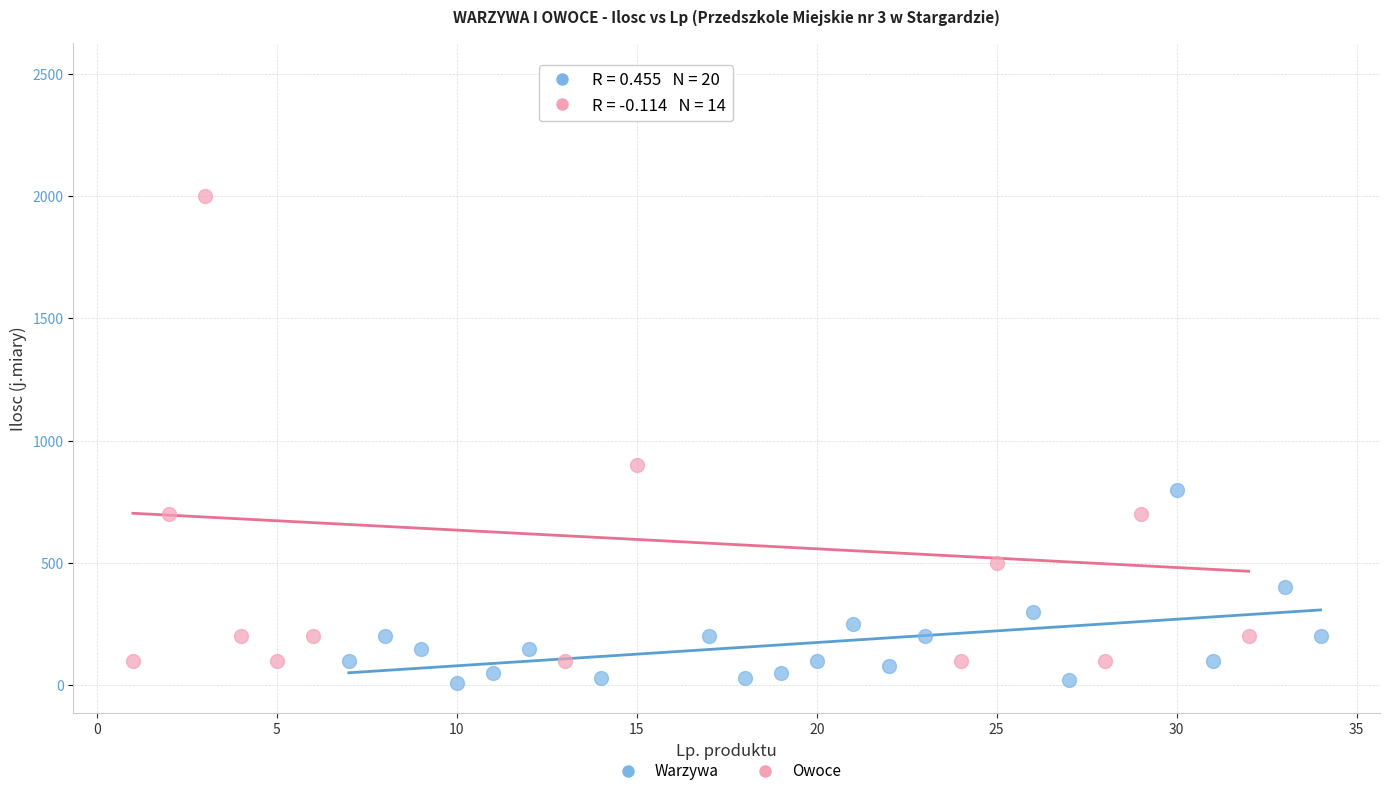

Which series has the widest spread of Y values?

Owoce